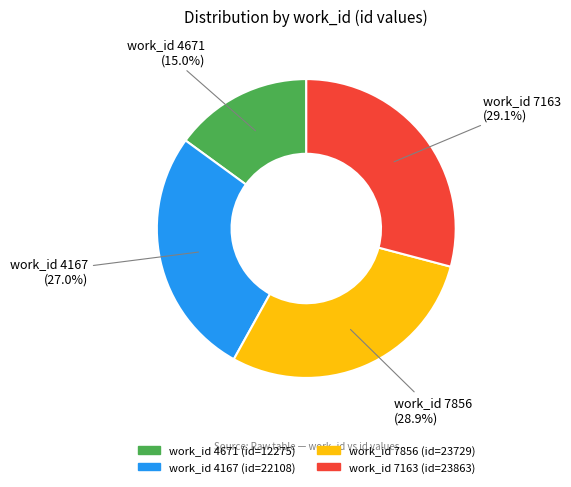

Is there any slice that represents more than half of the pie?

No